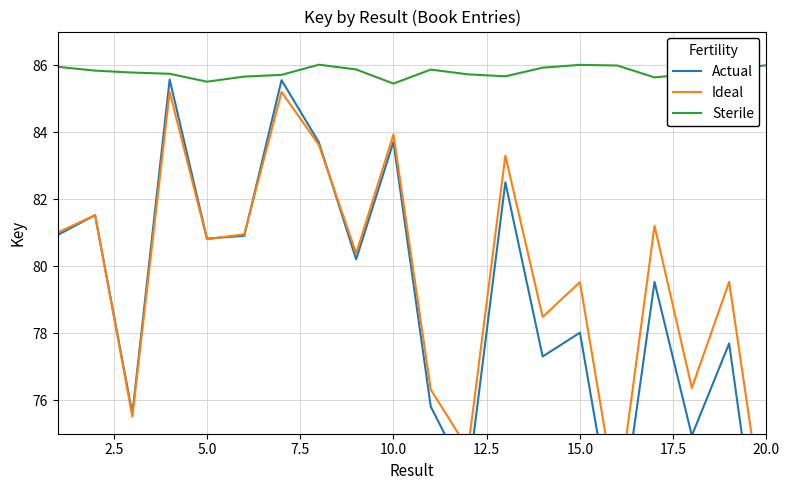

What is the lowest value of the Sterile series?

85.4